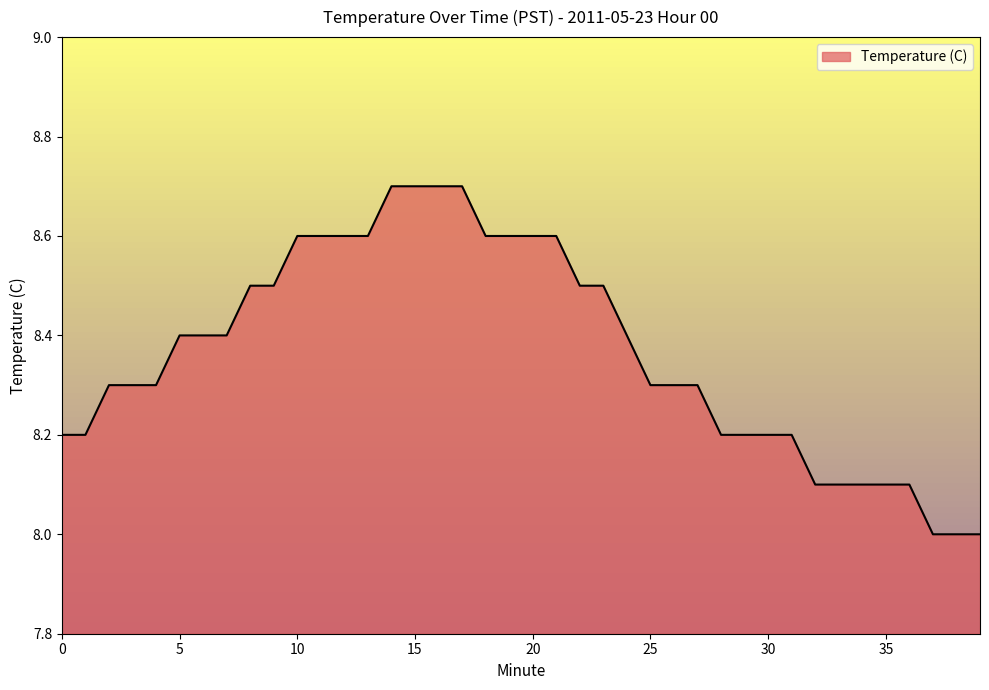

What is the maximum value shown in the chart?

8.7